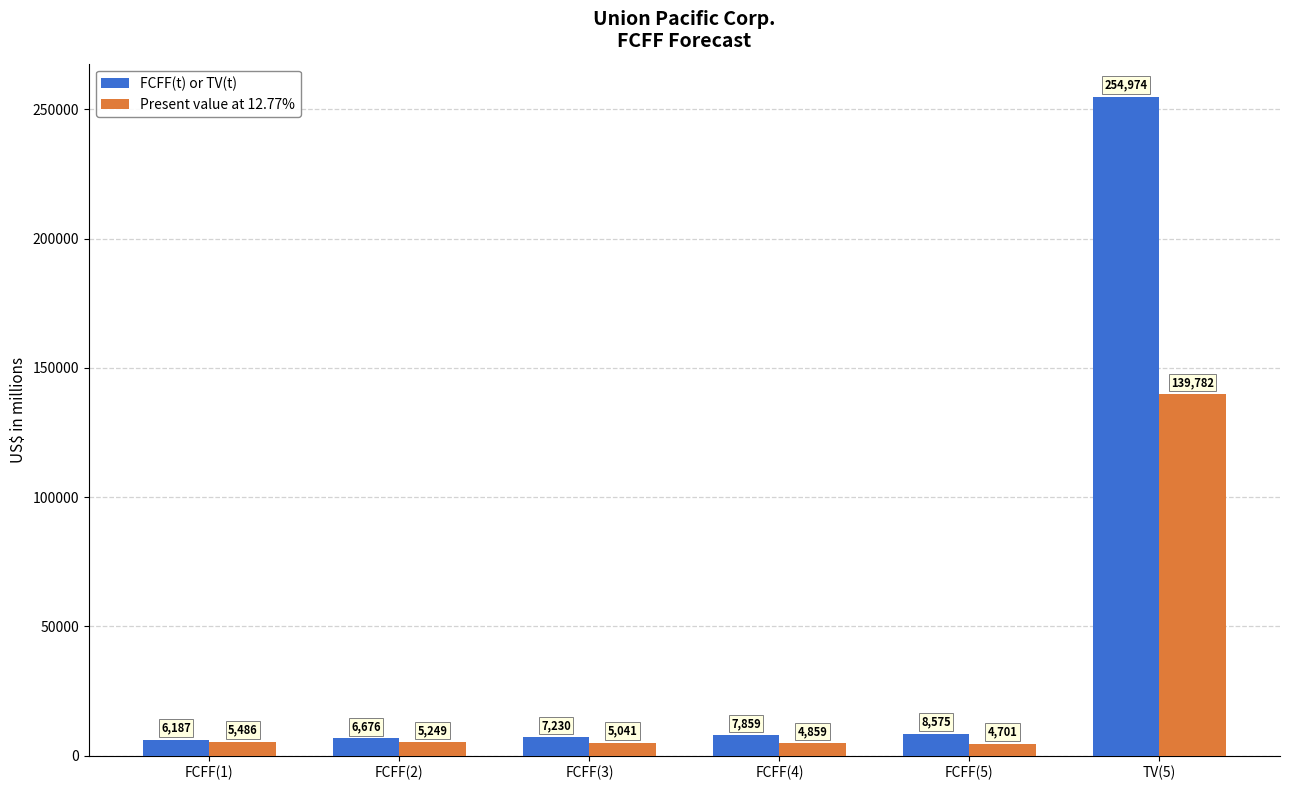

What is the label of the 6th bar from the left?

TV(5)